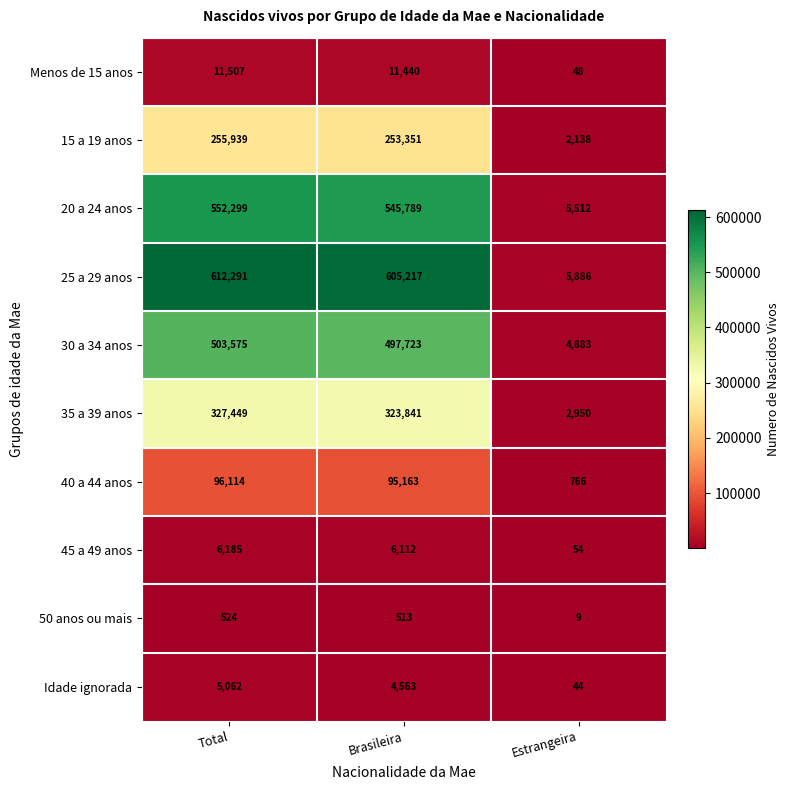

Between Total and Estrangeira, which series saw the biggest shift?

25 a 29 anos